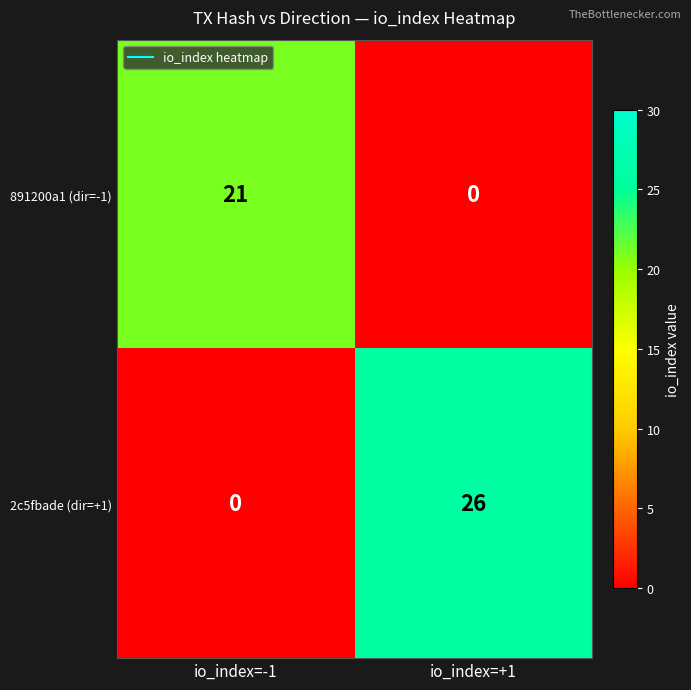

Reading right to left, extract all data points from this chart.

891200a1 (dir=-1): 0	21
2c5fbade (dir=+1): 26	0